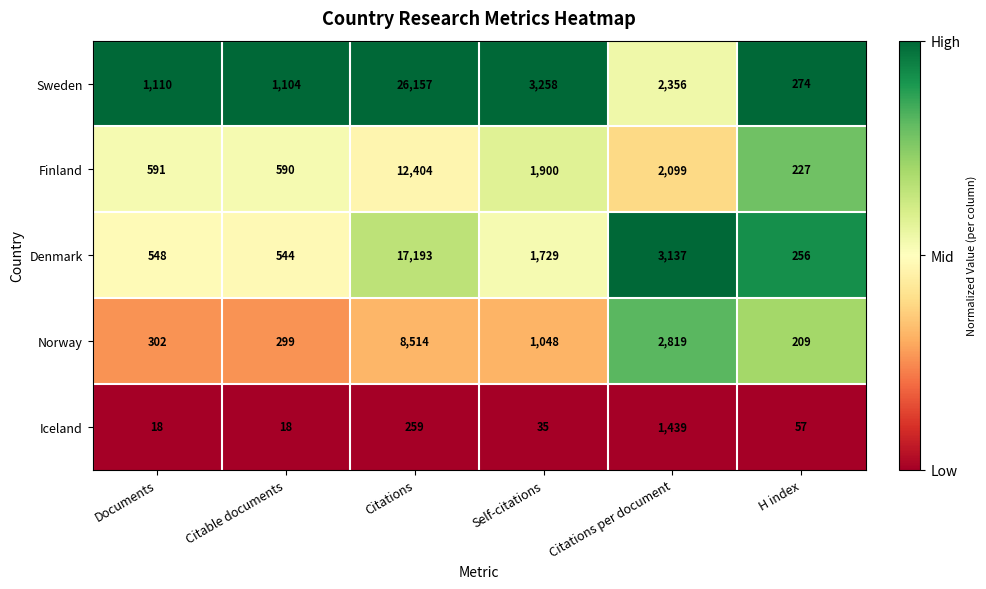

Count the number of data series in this chart.

5